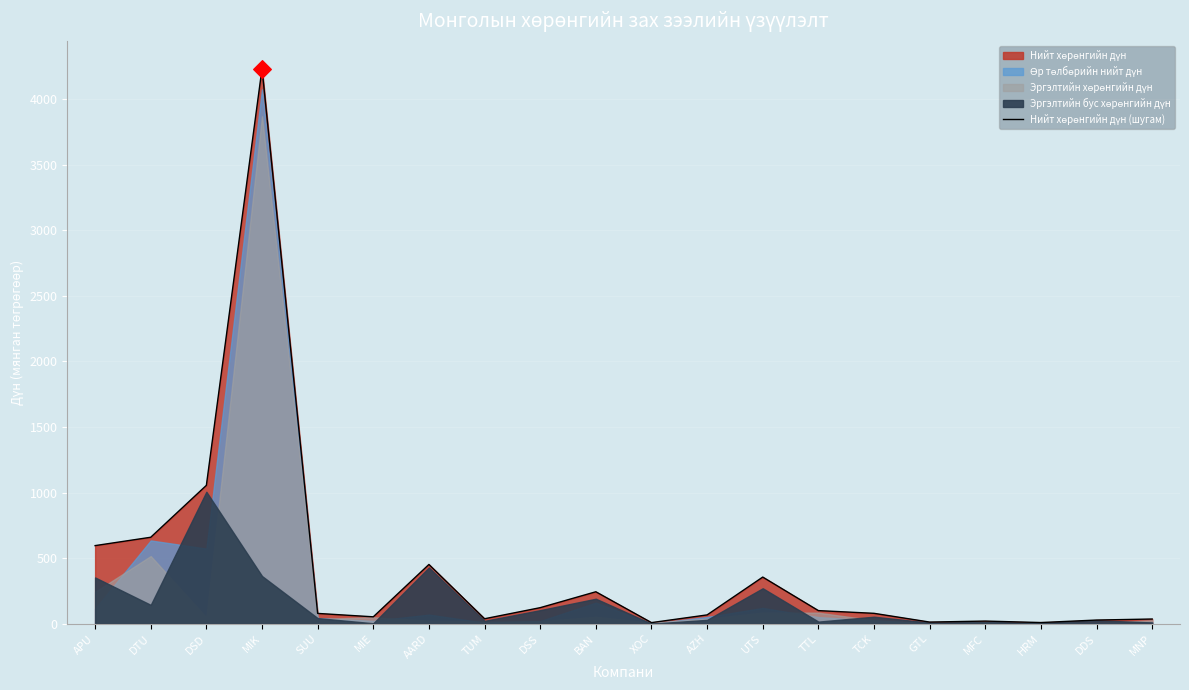

Approximately how many times larger is the value at HRM compared to MFC?

0.4